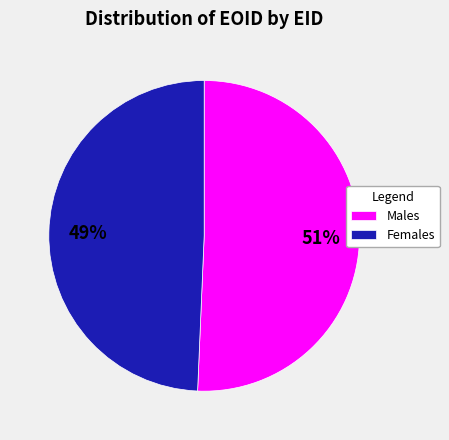

Do Males and Females together represent more than half of the pie?

Yes